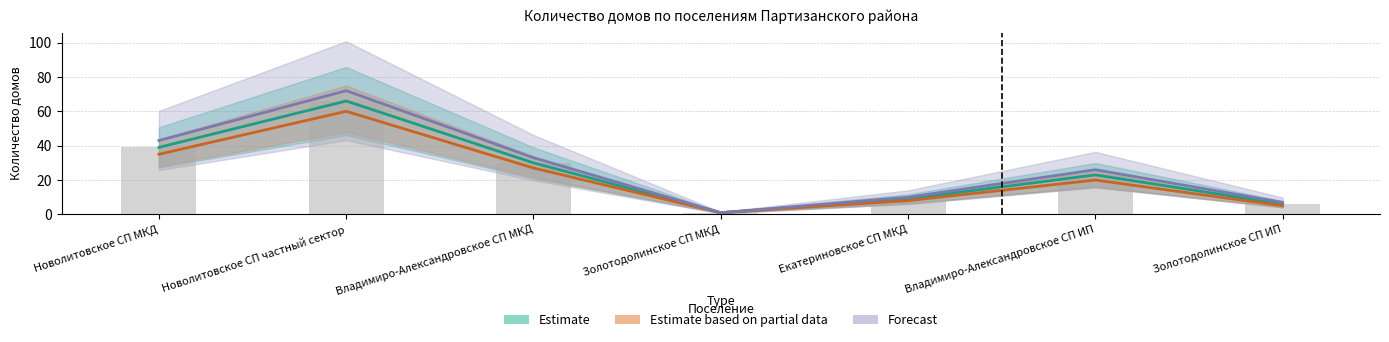

What is the spread (max minus min) of values at Владимиро-Александровское СП МКД?

6